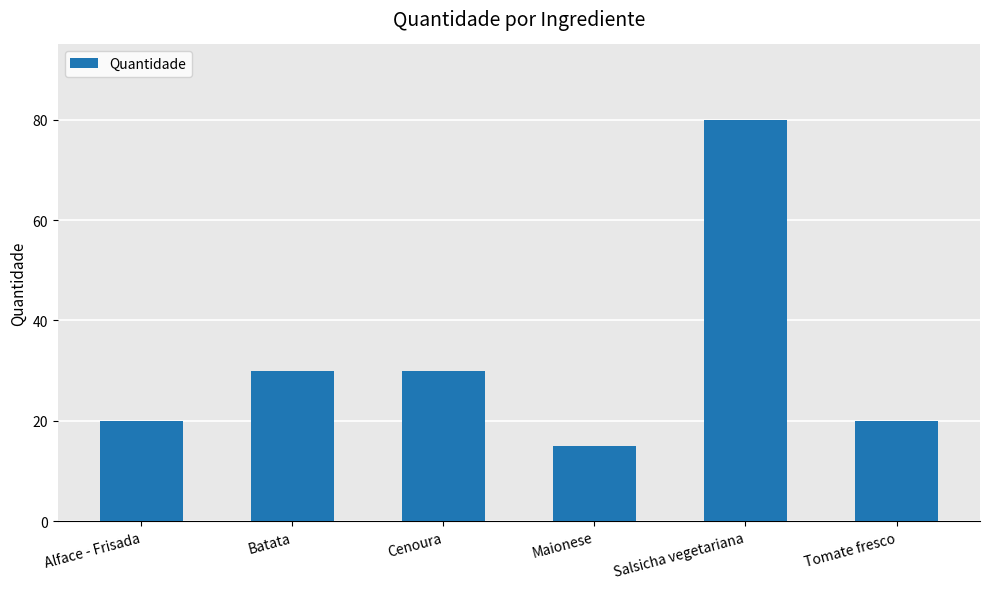

Read the value at Salsicha vegetariana, to the nearest 10.

80